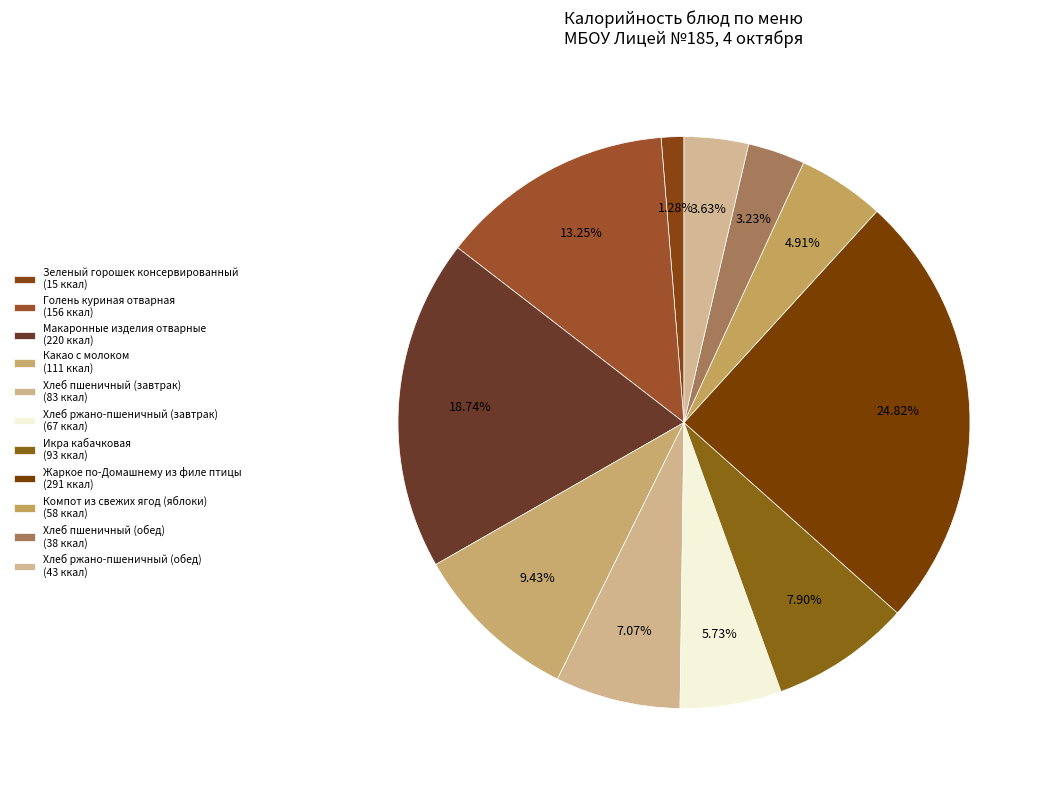

Is it true that Какао с молоком is 9% of the pie?

True